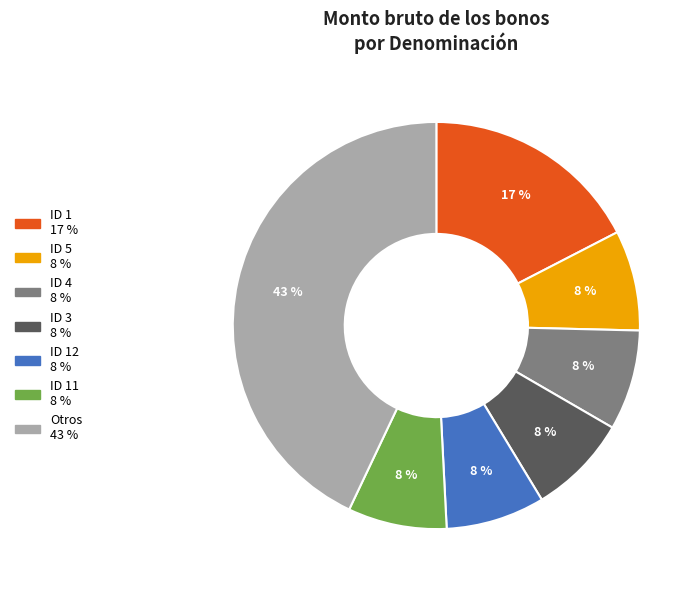

Is there a majority slice in this chart?

No